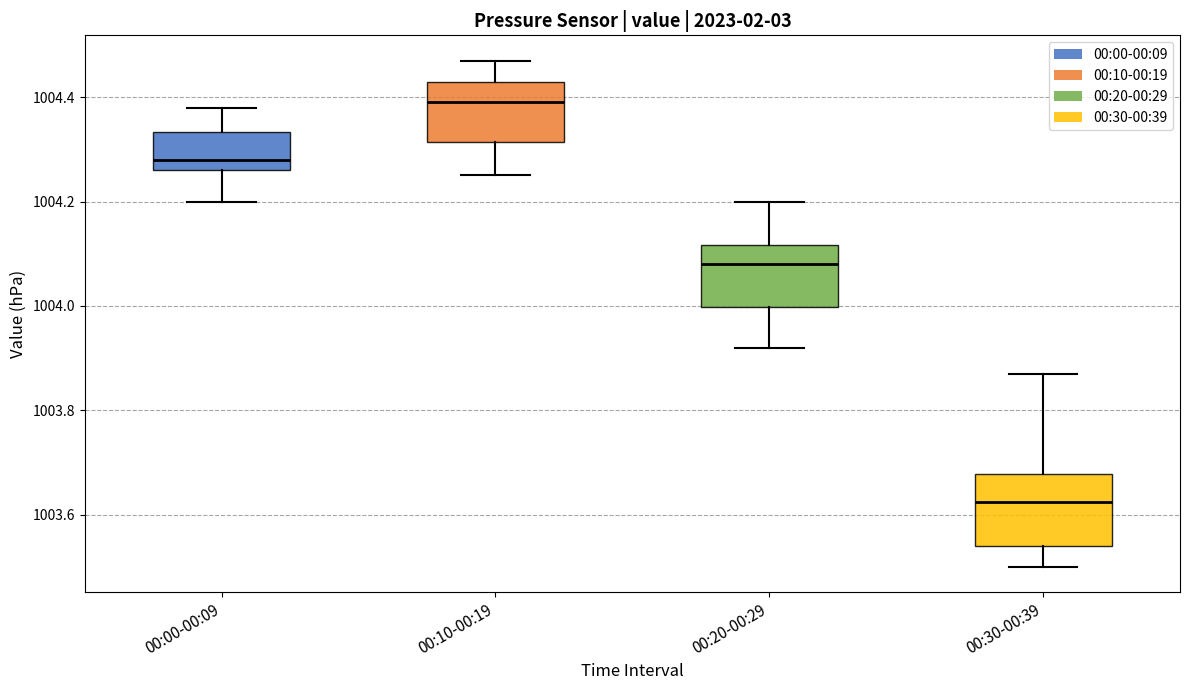

Reading left to right, read every box against the y-axis: the position of its median line, the range the box covers, and the ends of its whiskers. The values are not printed on the chart, so give them approximately, as read against the axis.

00:00-00:09: median 1004.28, box 1004.26 to 1004.34, whiskers 1004.20 to 1004.38
00:10-00:19: median 1004.40, box 1004.32 to 1004.44, whiskers 1004.26 to 1004.48
00:20-00:29: median 1004.08, box 1004.00 to 1004.12, whiskers 1003.92 to 1004.20
00:30-00:39: median 1003.62, box 1003.54 to 1003.68, whiskers 1003.50 to 1003.88